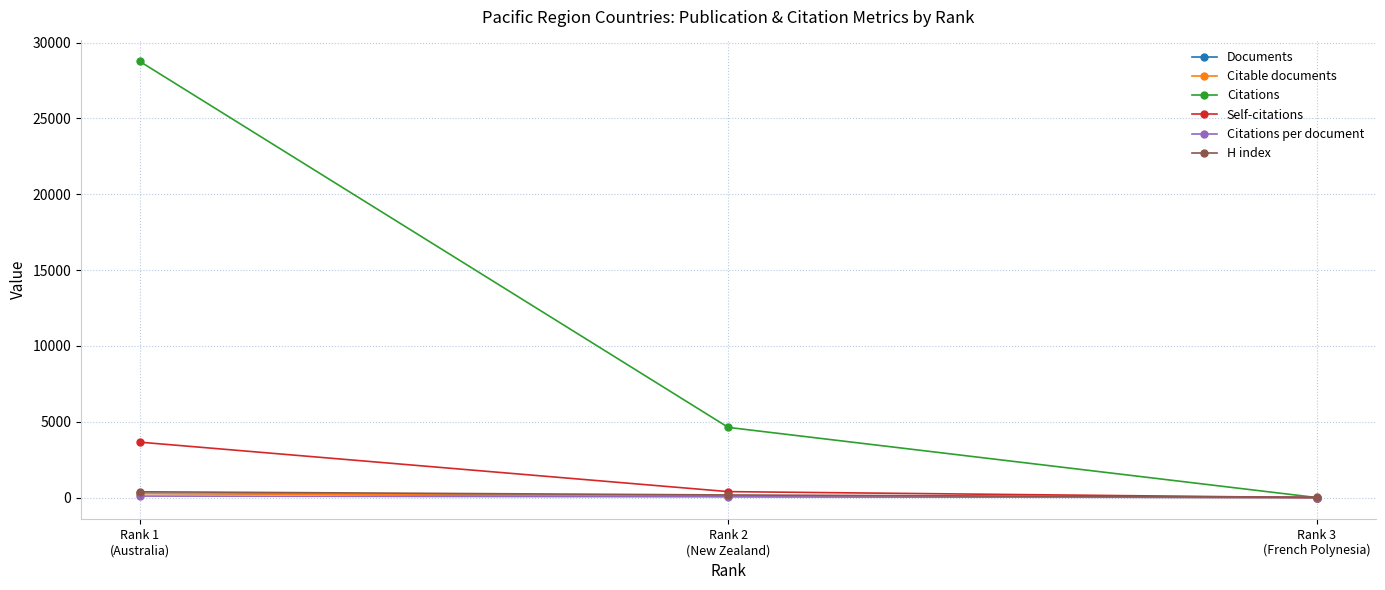

At which category is the sum across all series the highest?

Rank 1
(Australia)